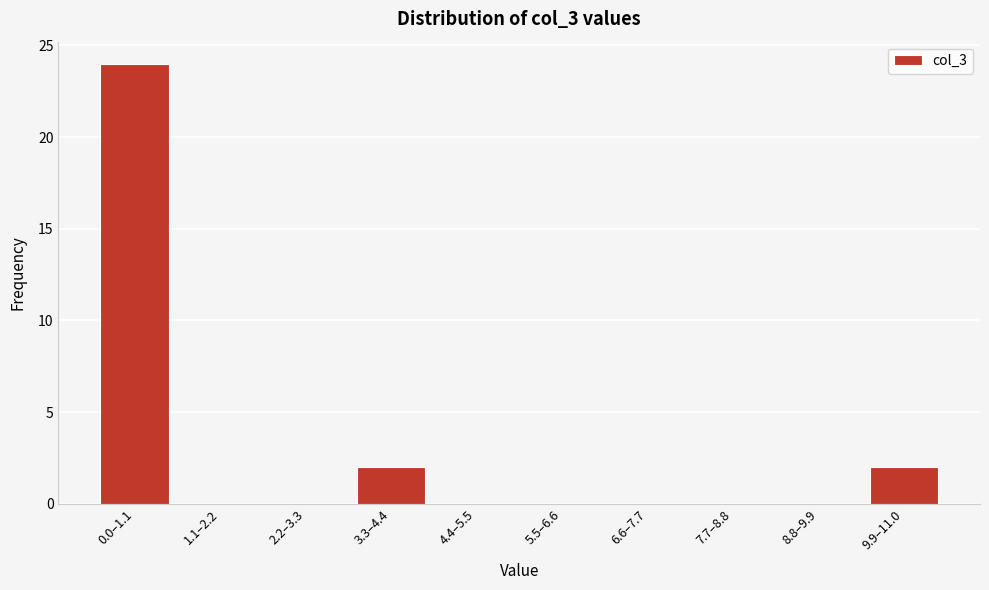

Reading left to right, transcribe all the data shown in this chart.

0.0–1.1=24	1.1–2.2=0	2.2–3.3=0	3.3–4.4=2	4.4–5.5=0	5.5–6.6=0	6.6–7.7=0	7.7–8.8=0	8.8–9.9=0	9.9–11.0=2